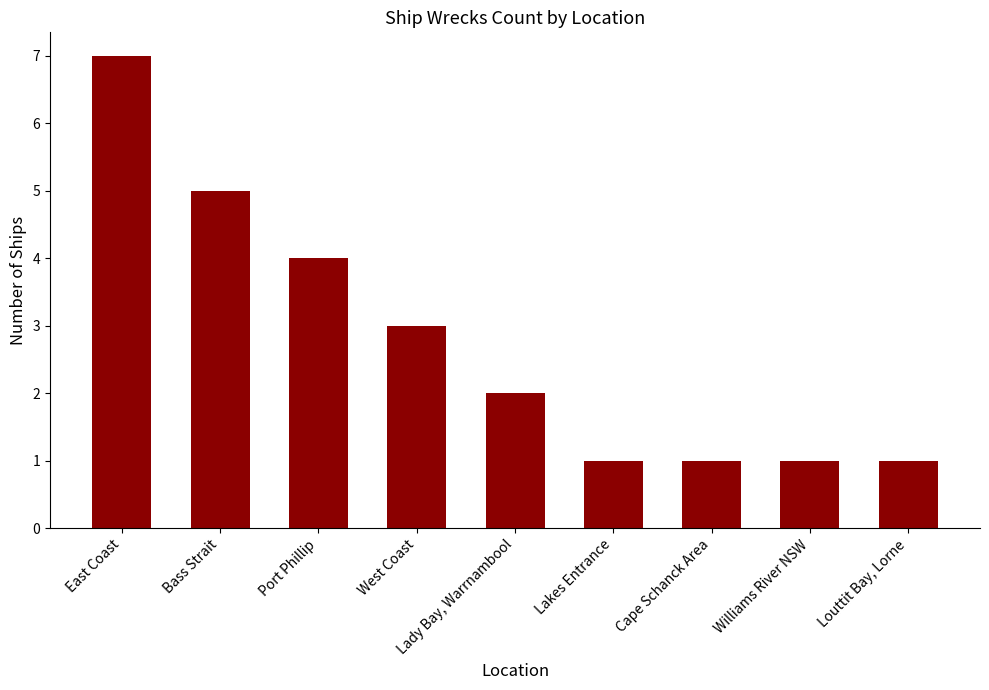

What is the ratio of the value at East Coast to the value at Cape Schanck Area?

7.0